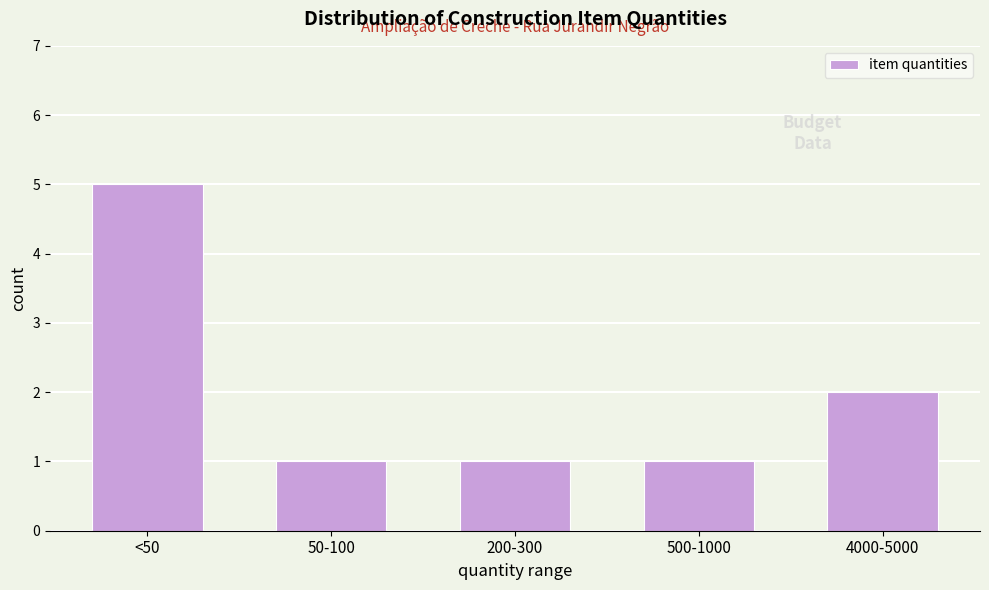

Reading right to left, what are all the values shown in this chart?

2	1	1	1	5